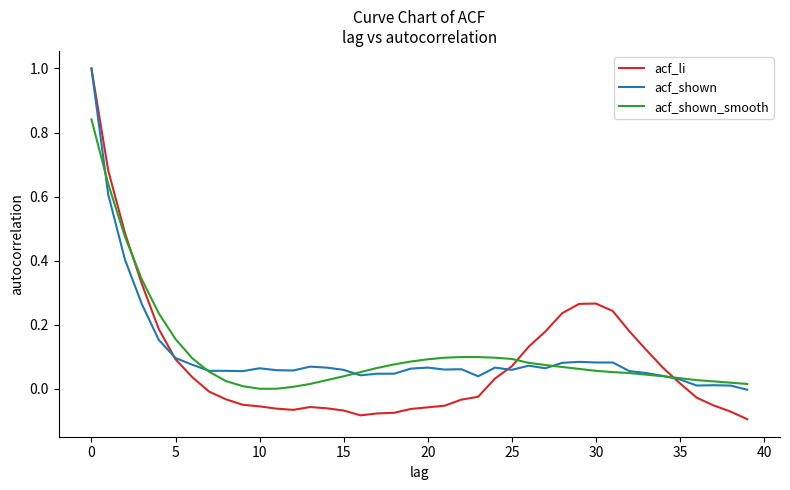

True or false: acf_shown_smooth and acf_li intersect in this chart.

True